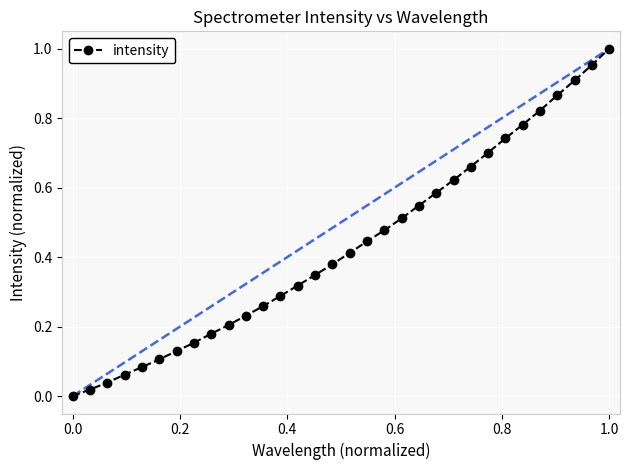

What is the sum of all values?

13.8